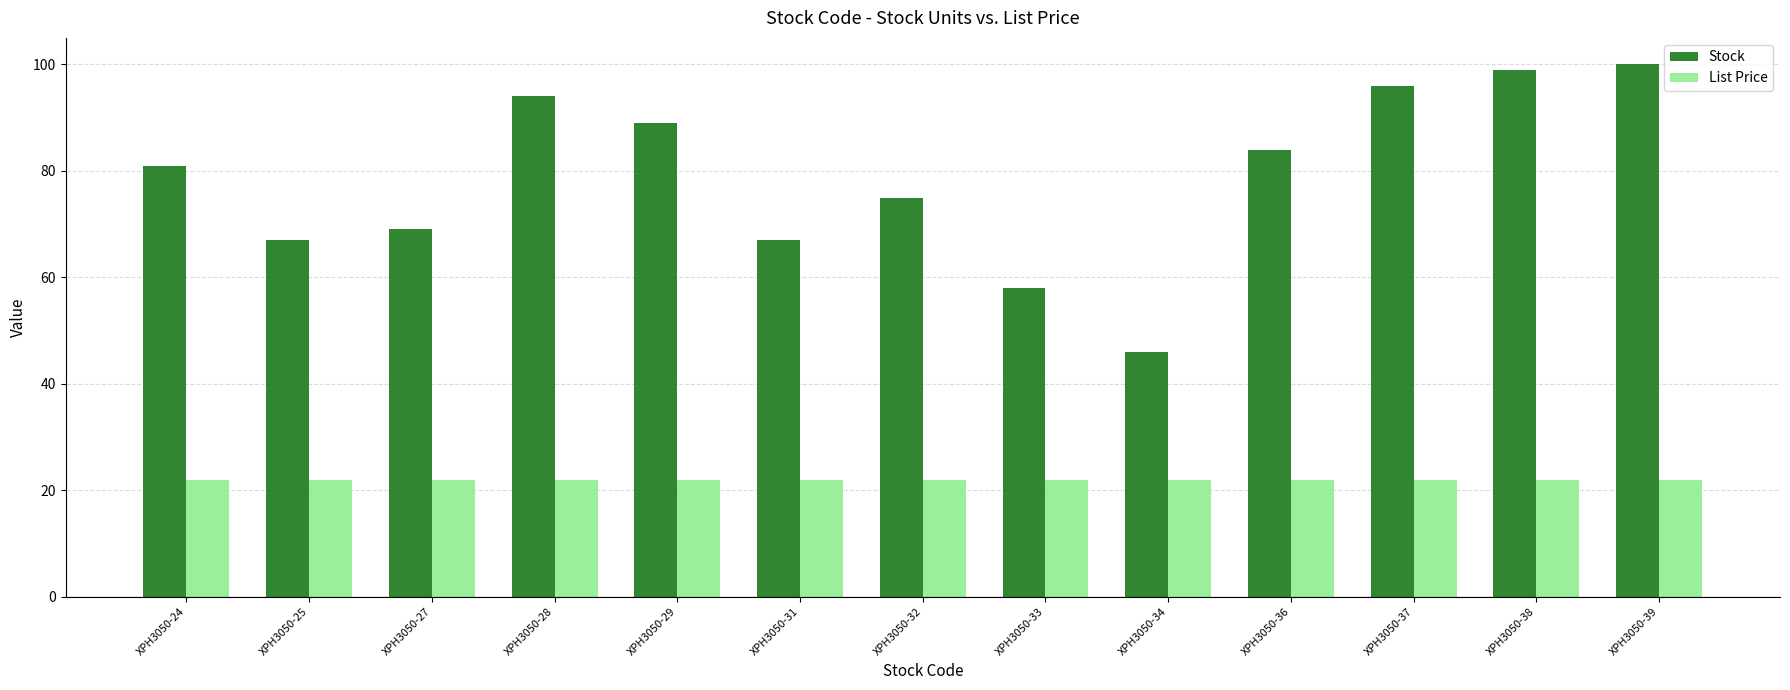

What is the total value across all series at XPH3050-29?

111.0